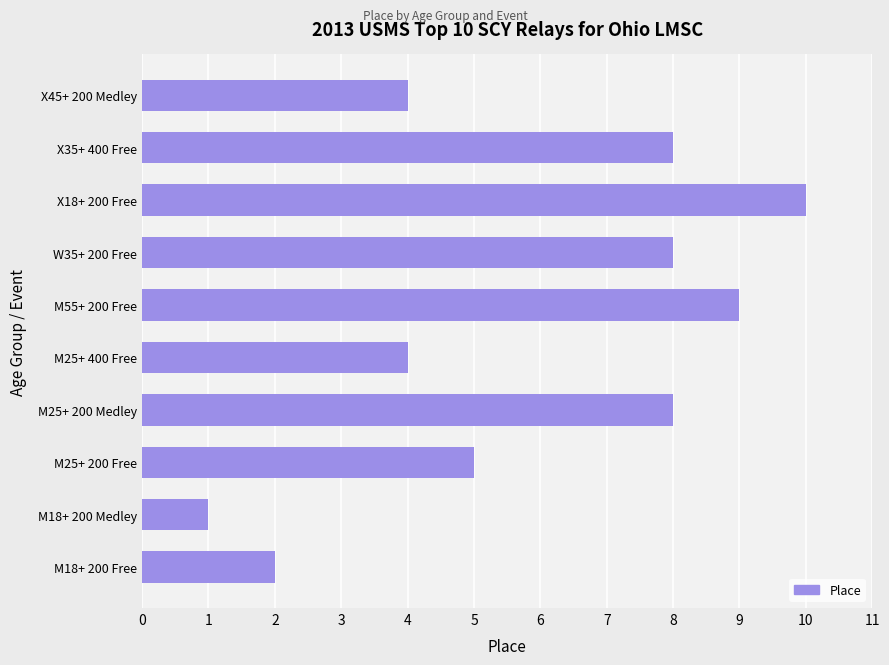

The value at M55+ 200 Free is 5. True or false?

False